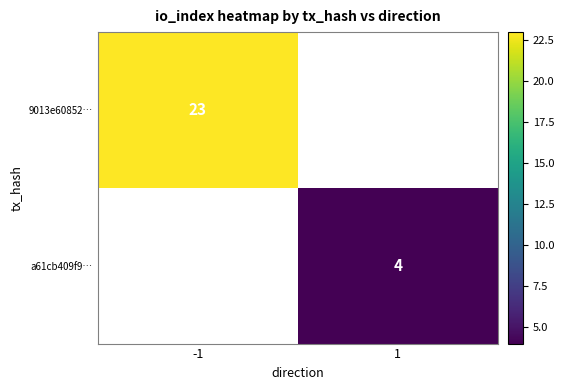

The a61cb409f9… series shows 4 at 1. True or false?

True